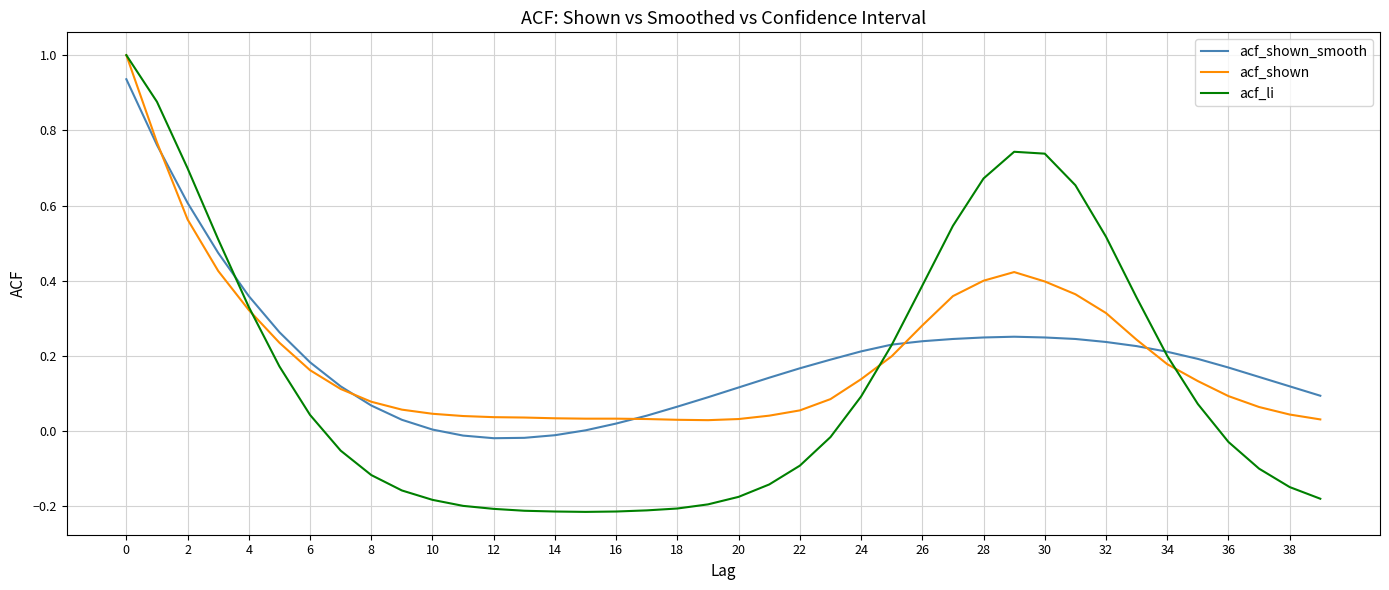

What is the maximum value for acf_shown?

1.0